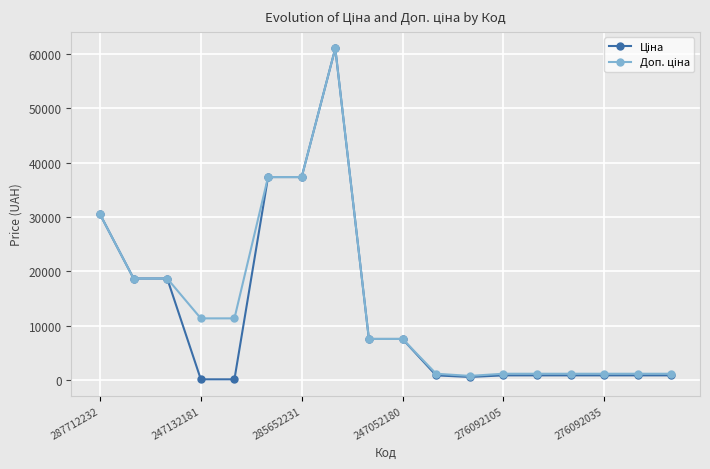

At how many categories does at least one series exceed 2522?

10